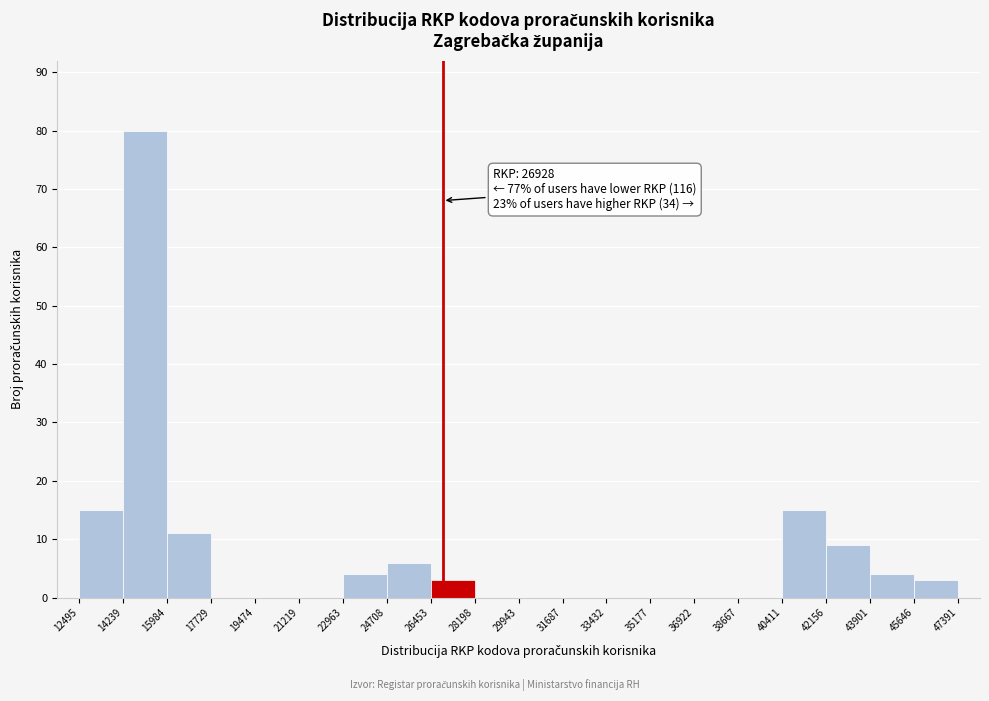

Which range on the x-axis has the tallest bar?

14239 to 15984